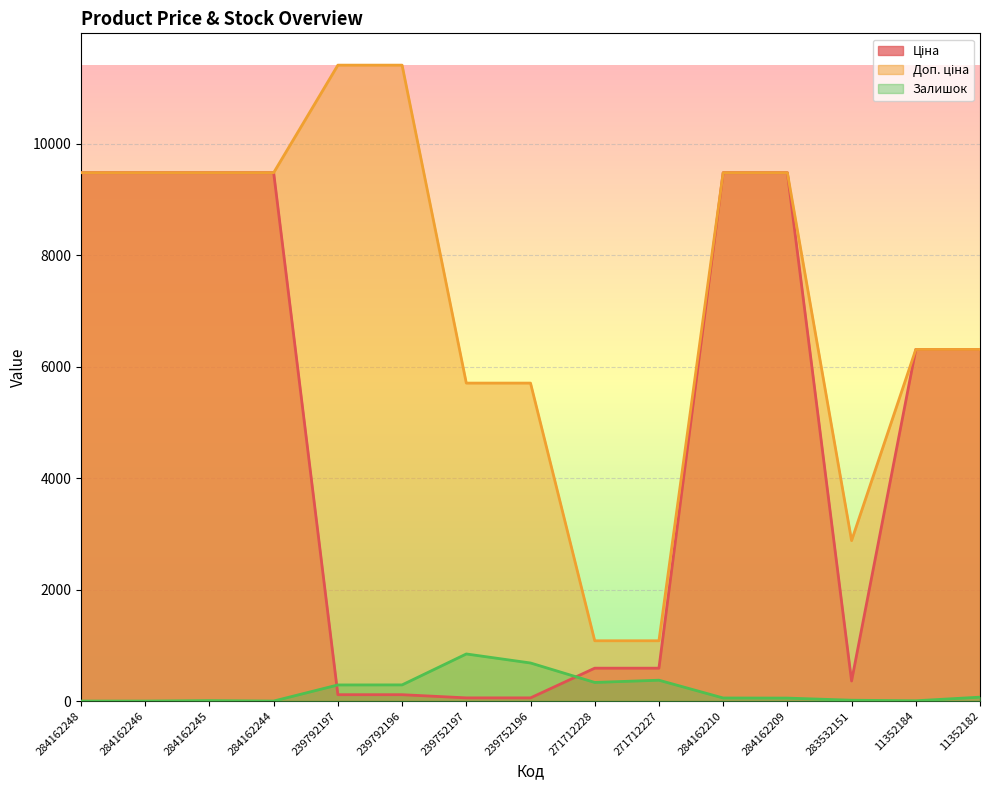

True or false: Залишок has more than 1 points higher than both neighbors.

True